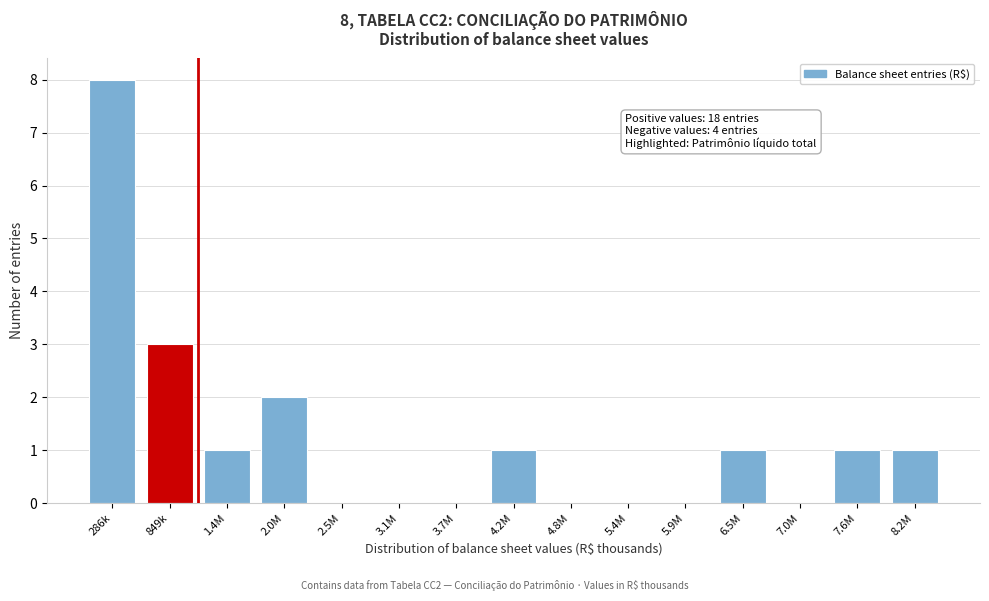

Reading left to right, list all the values displayed in this chart.

286k=8	849k=3	1.4M=1	2.0M=2	2.5M=0	3.1M=0	3.7M=0	4.2M=1	4.8M=0	5.4M=0	5.9M=0	6.5M=1	7.0M=0	7.6M=1	8.2M=1